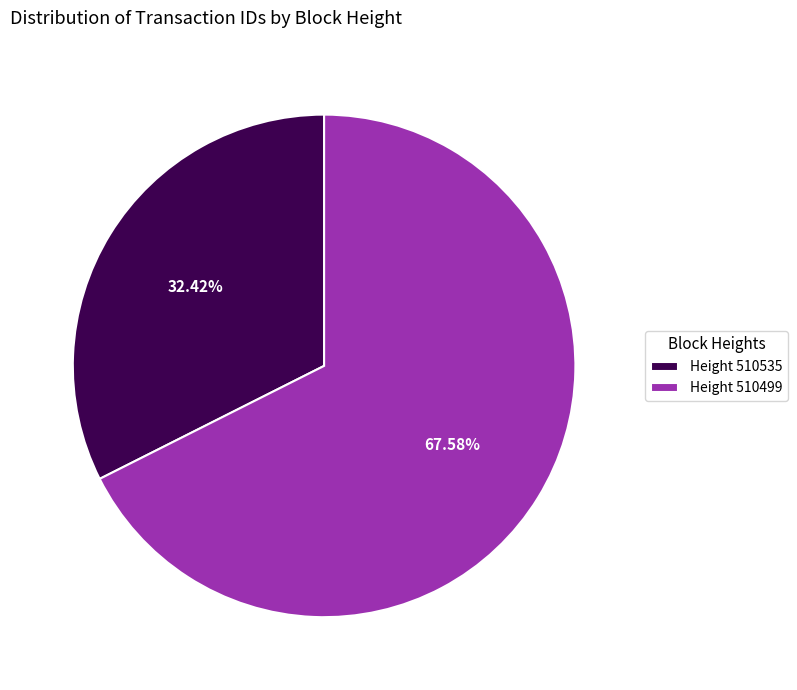

Is the sum of Height 510535 and Height 510499 greater than half?

Yes